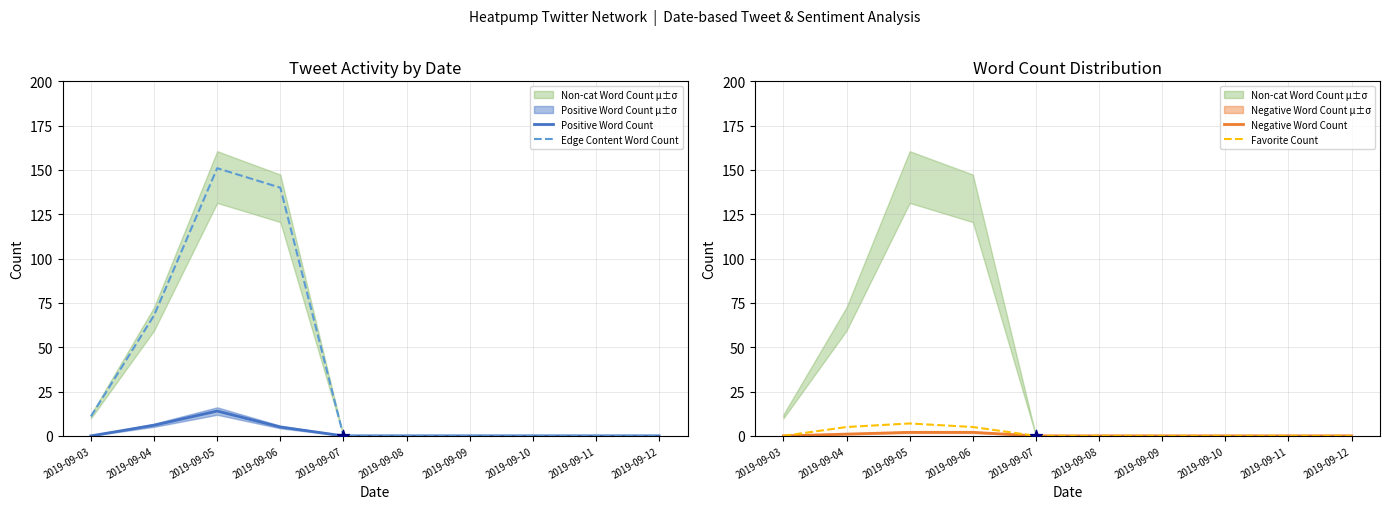

Which series reaches the maximum Y coordinate?

Edge Content Word Count